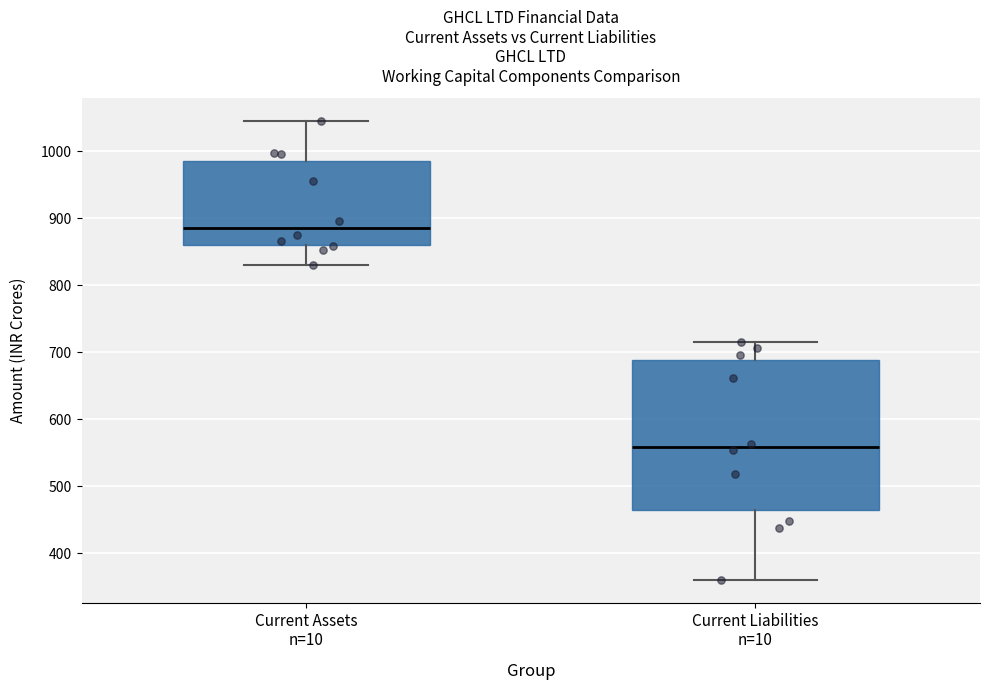

Reading left to right, read every box against the y-axis: the position of its median line, the range the box covers, and the ends of its whiskers. The values are not printed on the chart, so give them approximately, as read against the axis.

Current Assets n=10: median 880, box 860 to 990, whiskers 830 to 1040
Current Liabilities n=10: median 560, box 470 to 690, whiskers 360 to 720